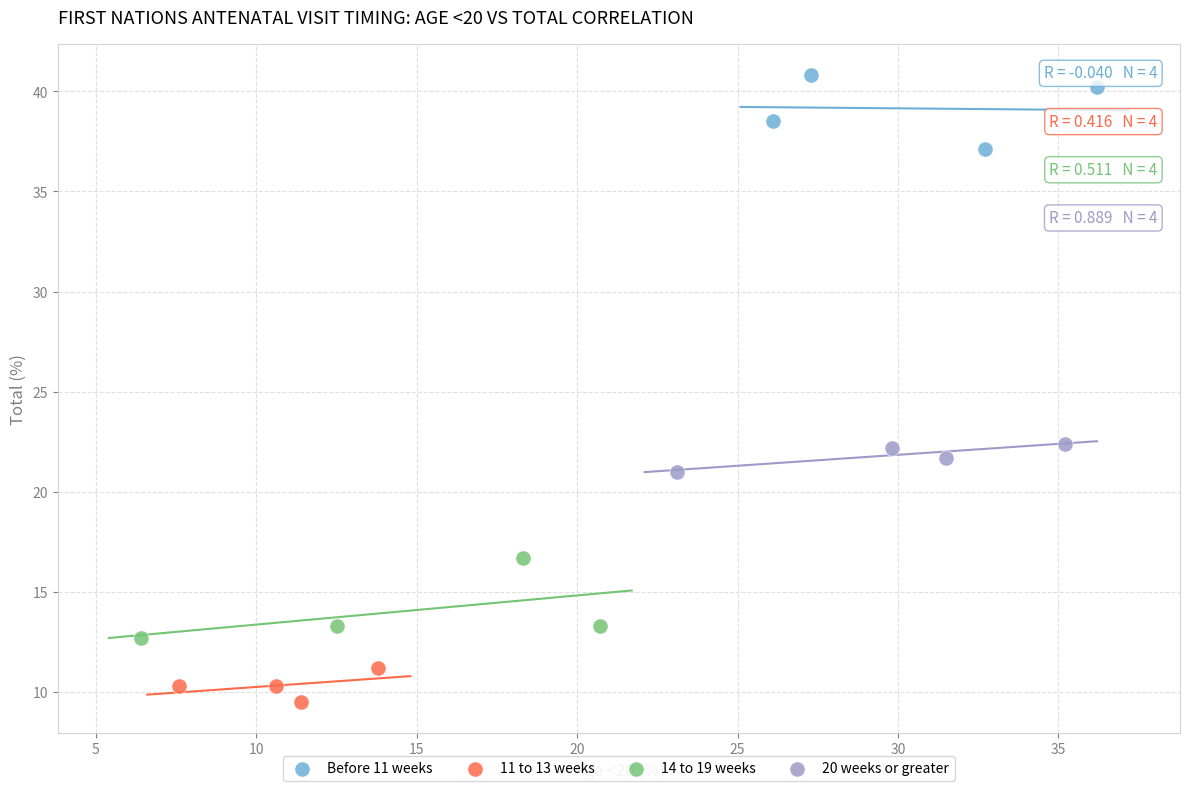

Which series contains the highest Y value?

Before 11 weeks